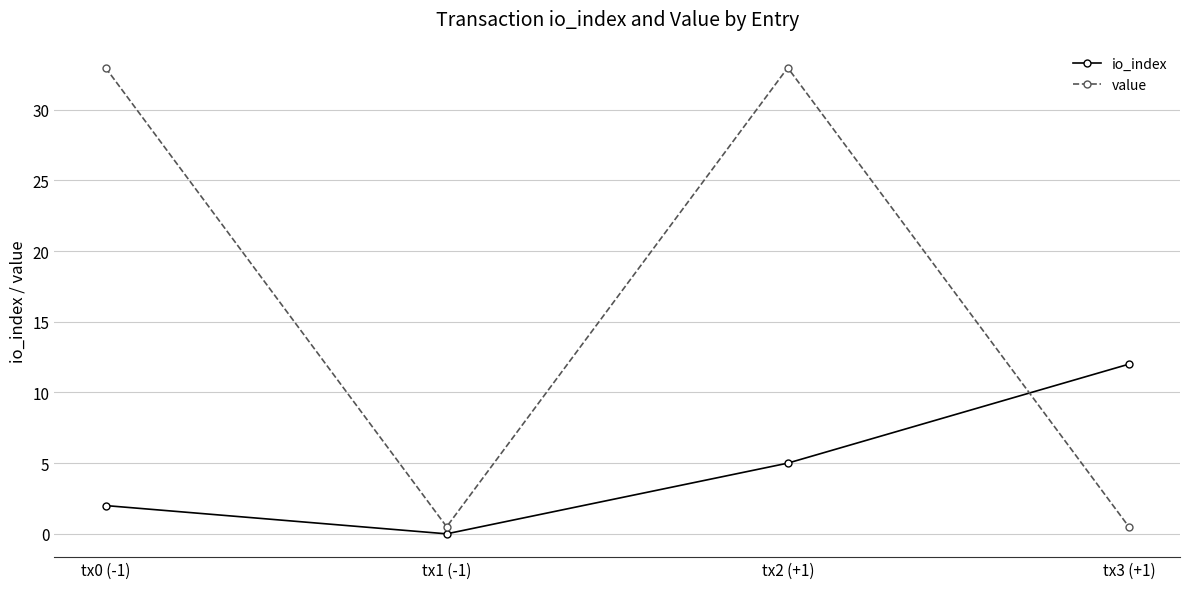

List the labels in order of io_index value, largest first.

tx3 (+1), tx2 (+1), tx0 (-1), tx1 (-1)